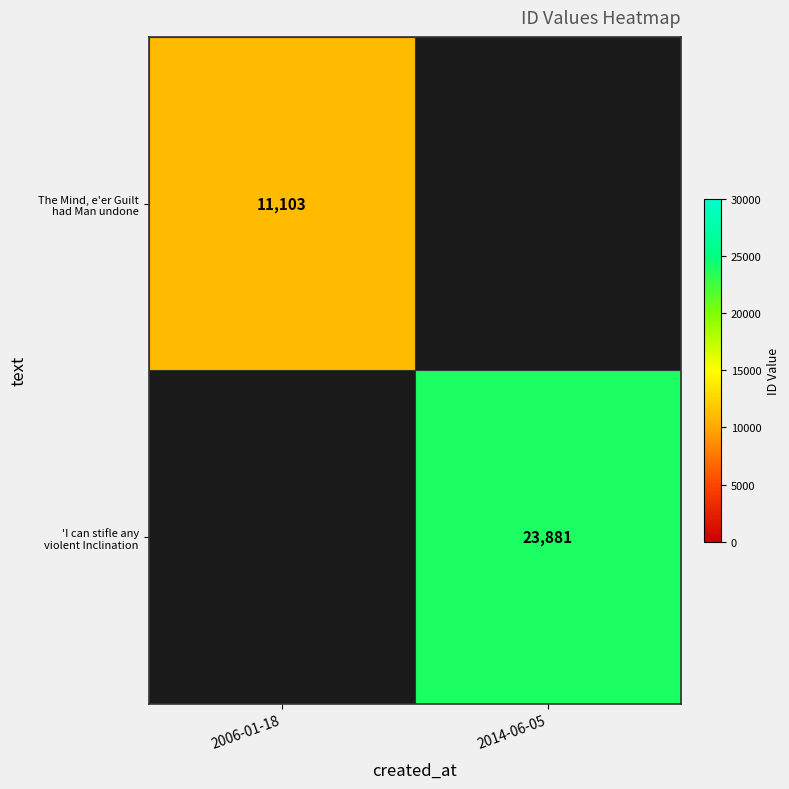

What is the highest value of the The Mind, e'er Guilt had Man undone series?

11103.0